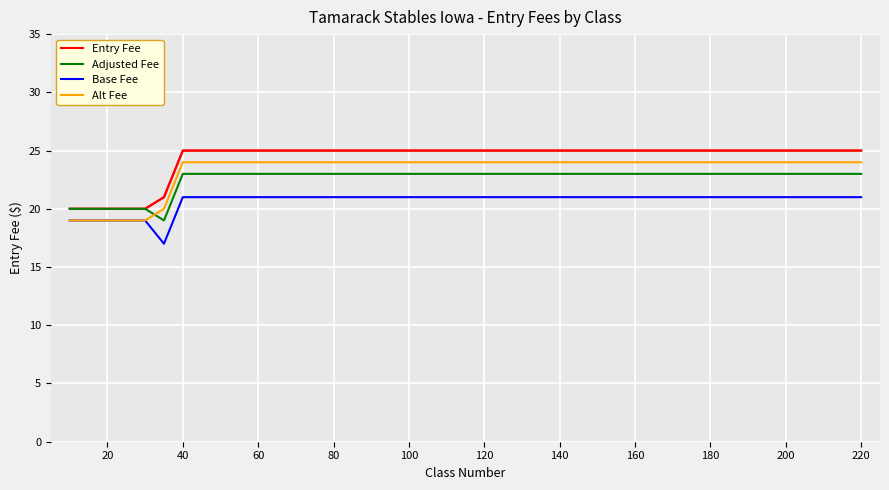

What is the maximum value shown in the chart?

25